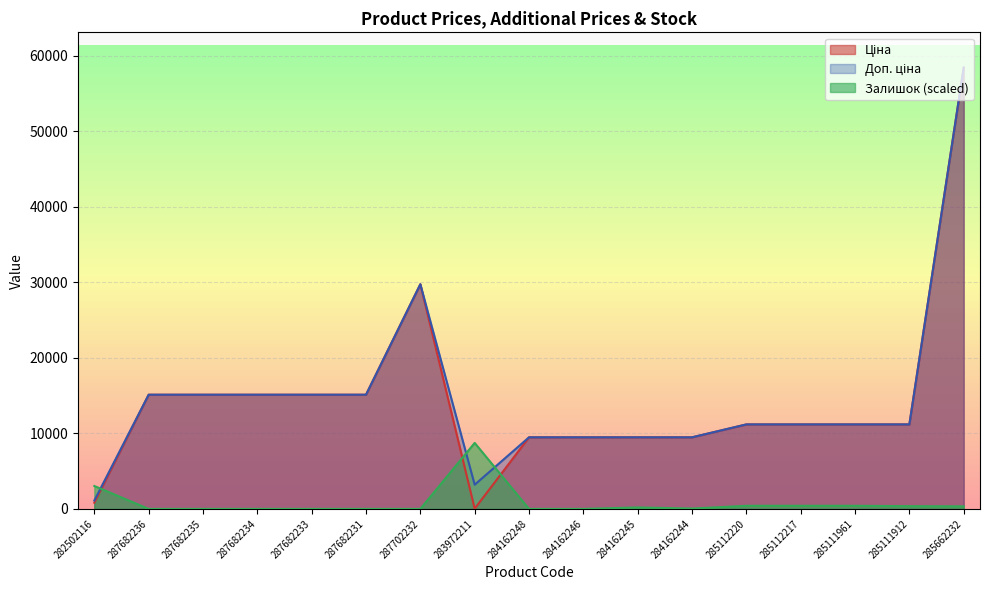

Rank the series by their maximum value, from lowest to highest.

Залишок, Ціна, Доп. ціна